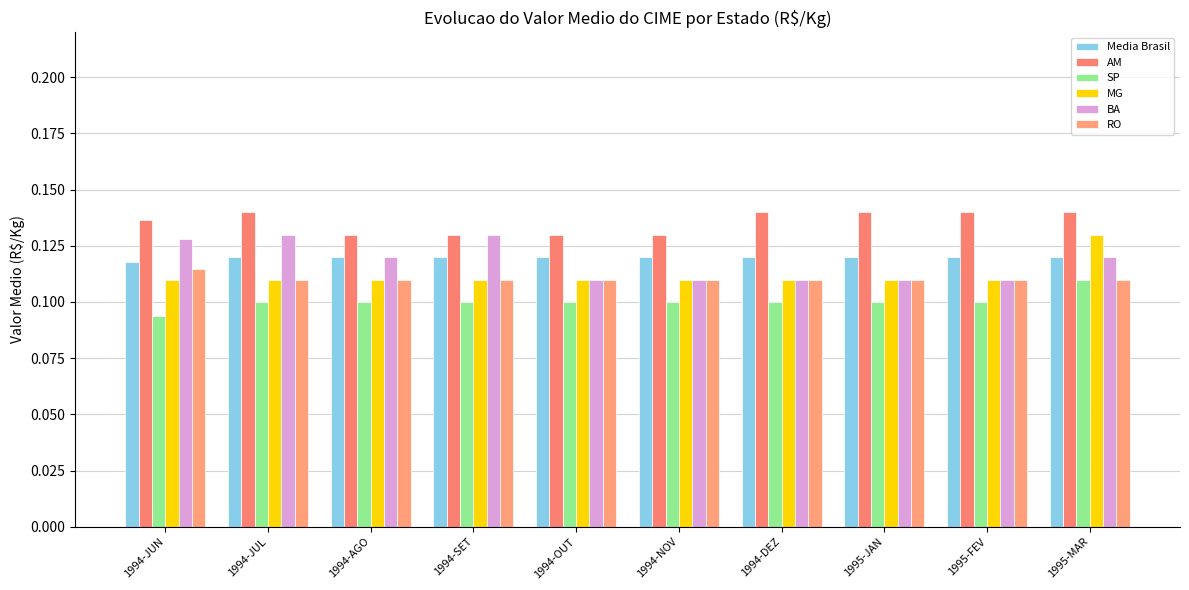

What is the label of the 4th bar from the left?

1994-SET